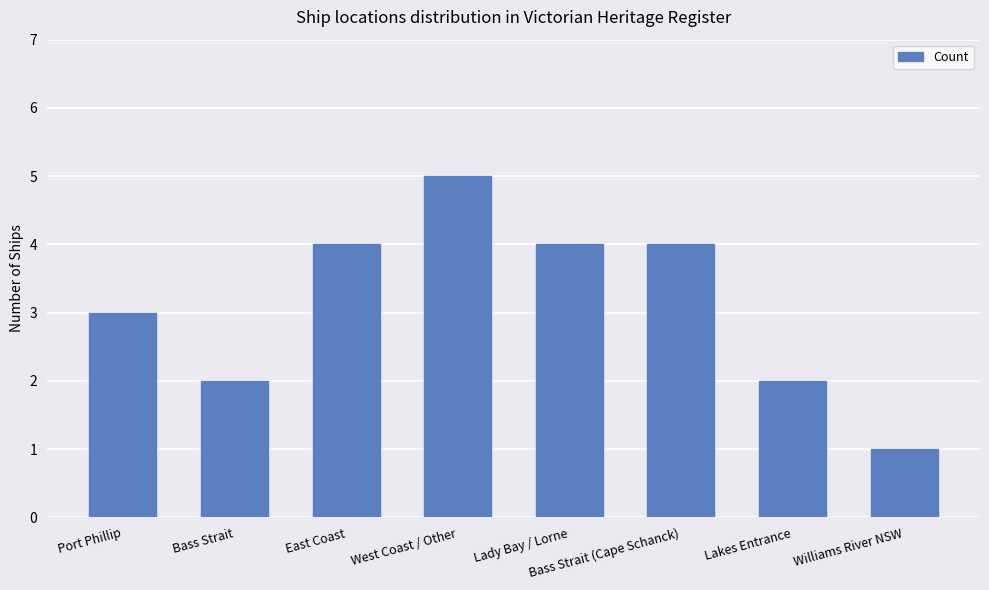

What is the change in value from Bass Strait (Cape Schanck) to Williams River NSW?

-3